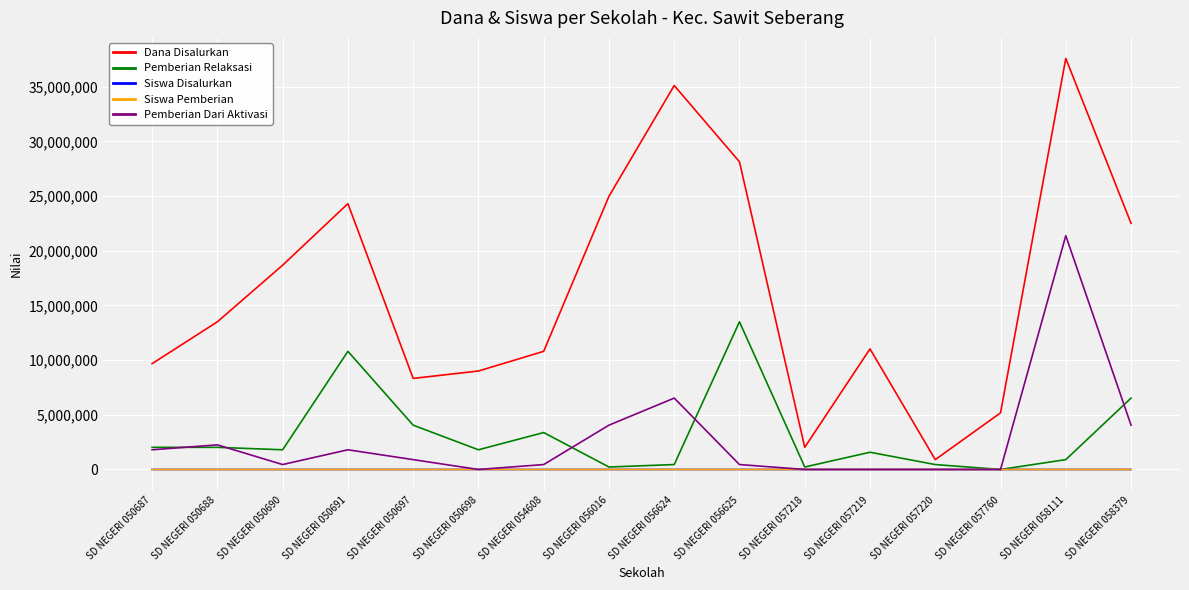

What is the difference between the Pemberian Relaksasi values at SD NEGERI 058111 and SD NEGERI 050690?

900000